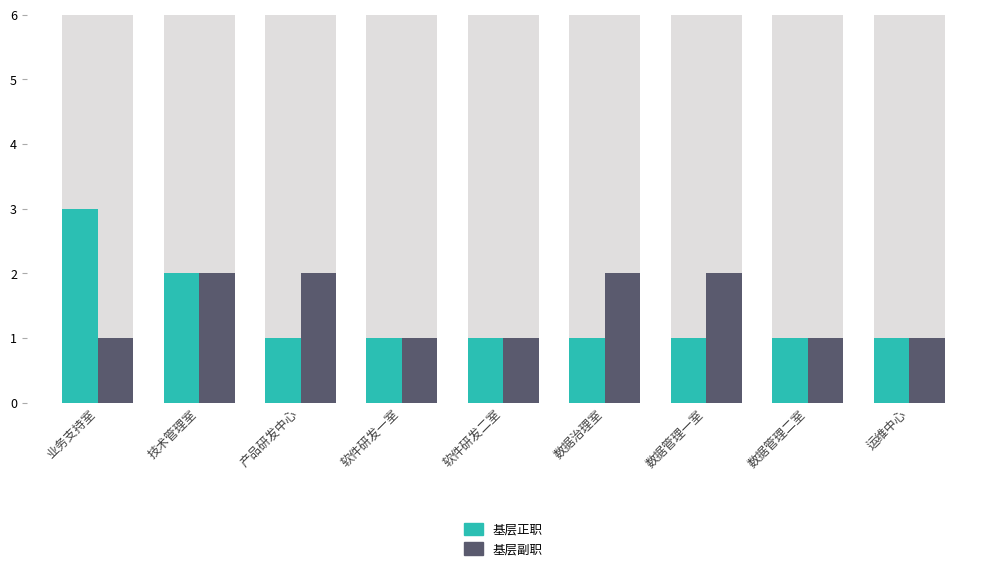

Which series has the widest spread of values?

基层正职